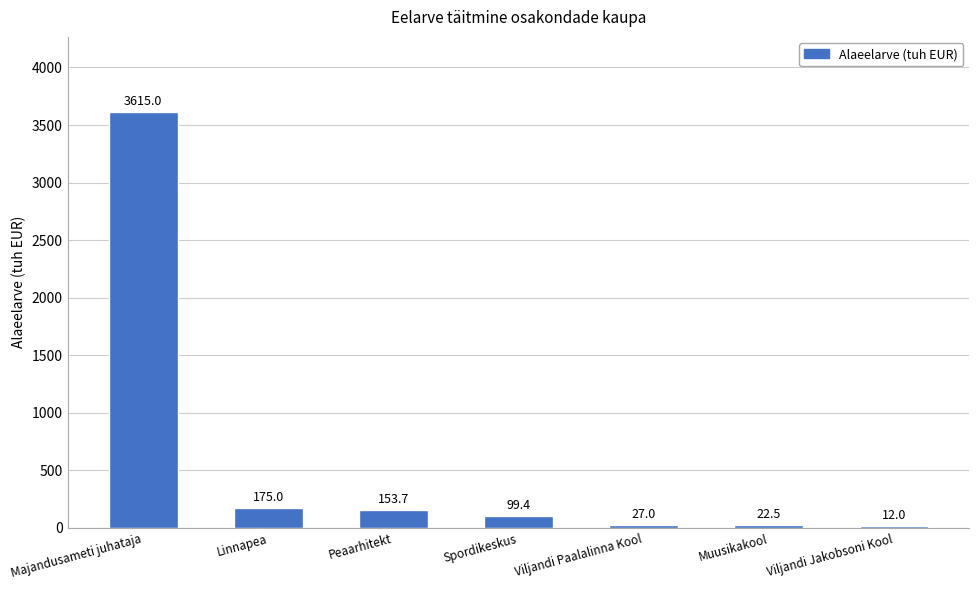

How many distinct data groups are displayed?

1